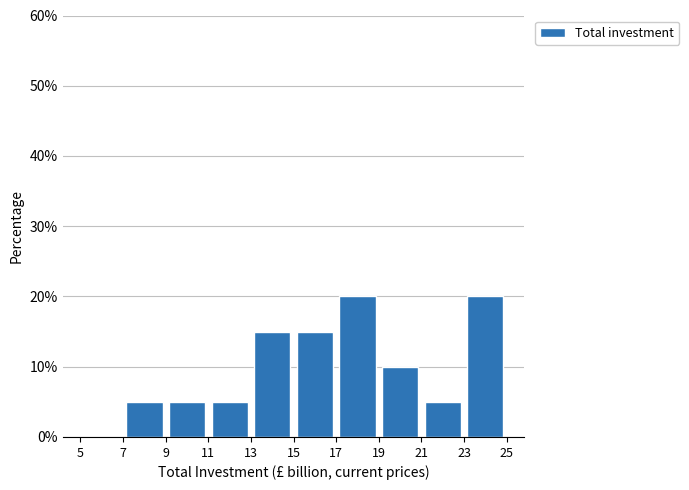

Reading left to right, list every bar in this chart as the range it spans on the x-axis followed by its height. The values are not printed on the chart, so give them approximately, as read against the axis.

5 to 7: 0
7 to 9: 5
9 to 11: 5
11 to 13: 5
13 to 15: 15
15 to 17: 15
17 to 19: 20
19 to 21: 10
21 to 23: 5
23 to 25: 20